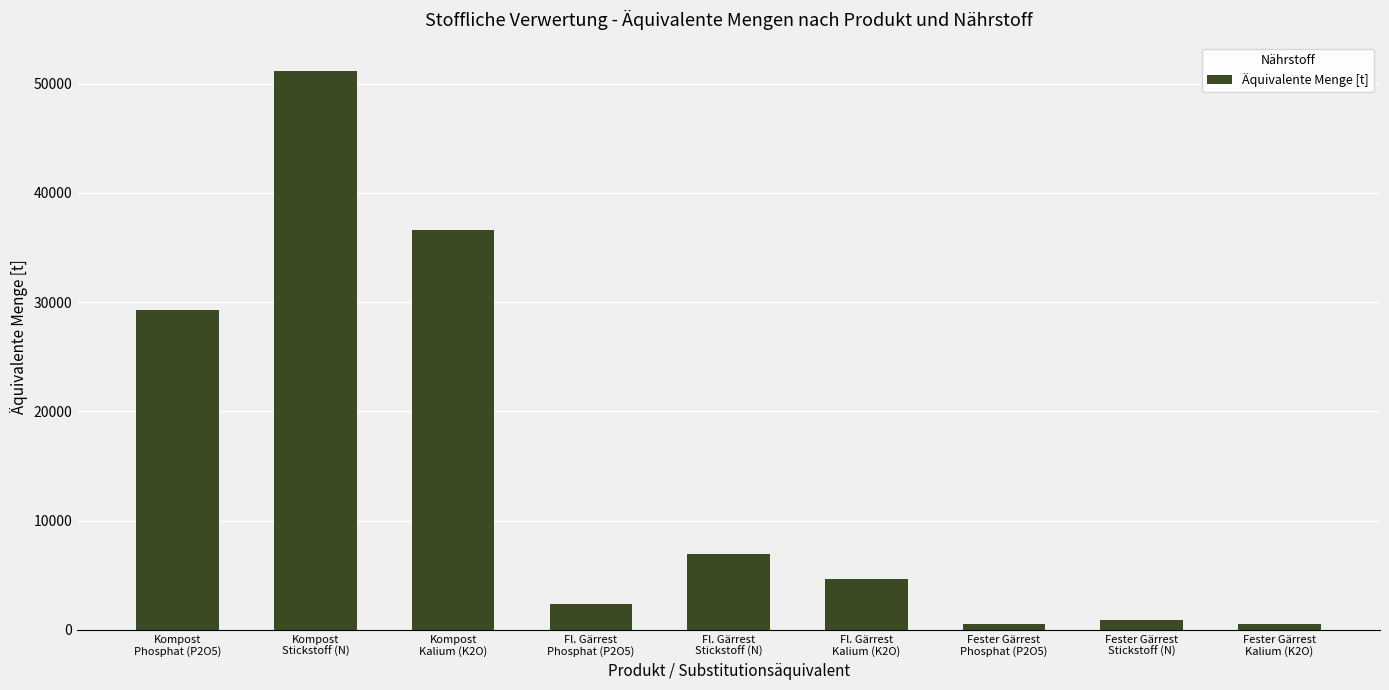

What is the value of the 5th bar from the left?

6984